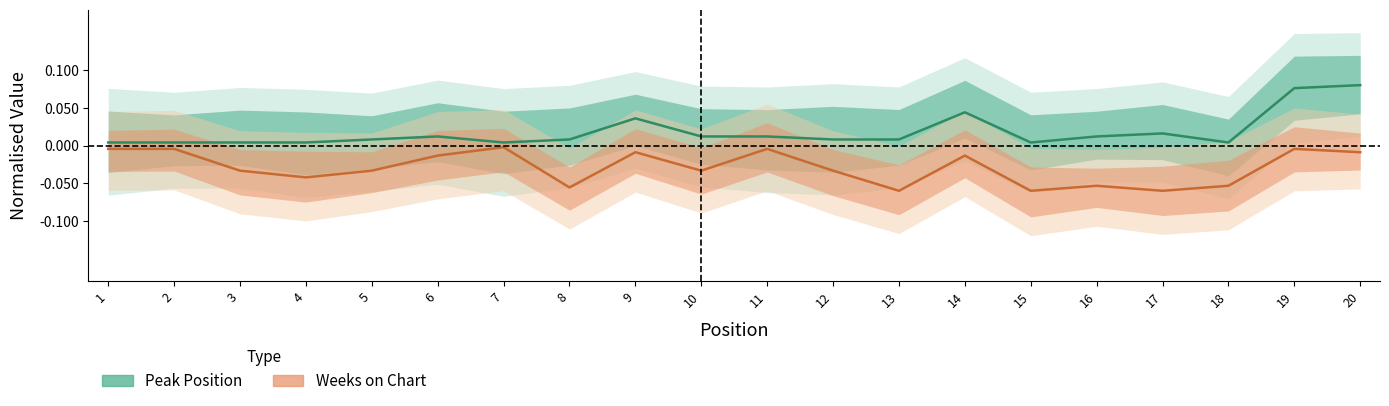

Which has a higher value, 6 or 4?

6